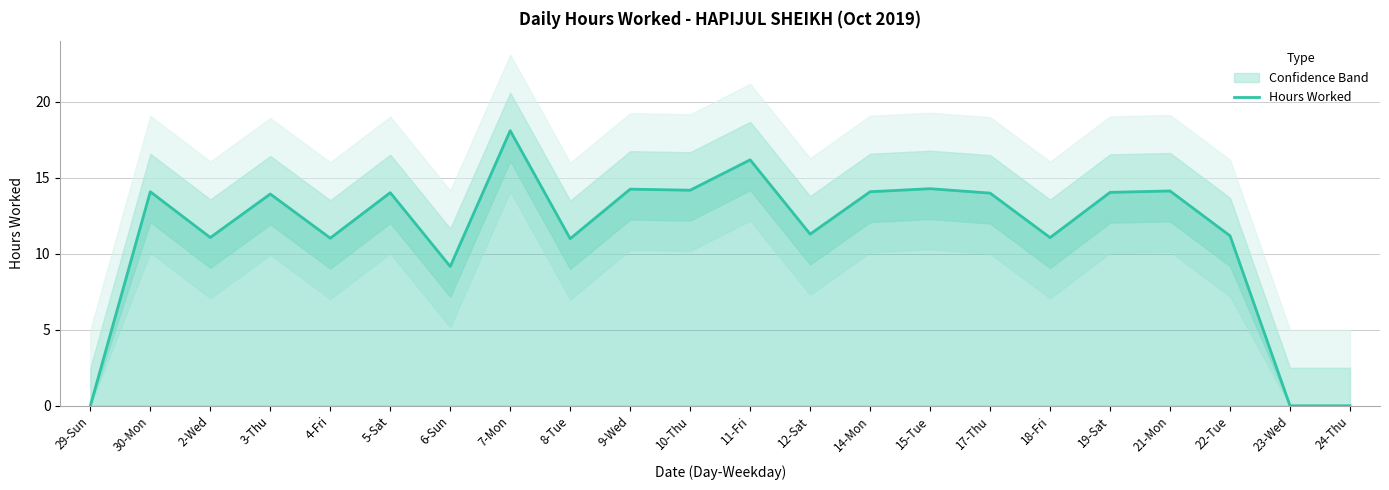

How many points are higher than both their immediate neighbors (excluding endpoints)?

8